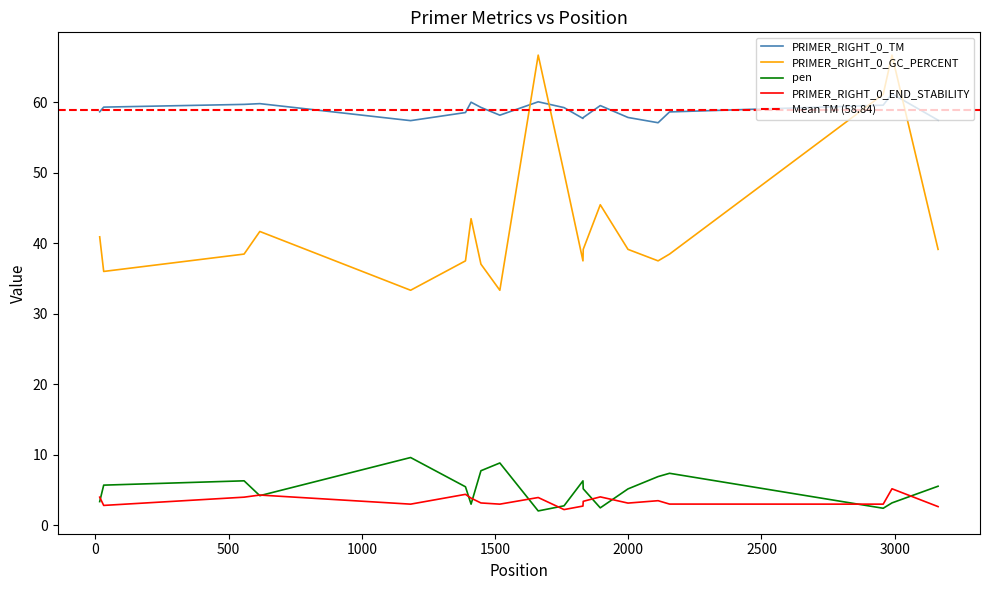

What is the difference between the maximum and second lowest values in the PRIMER_RIGHT_0_GC_PERCENT series?

33.3